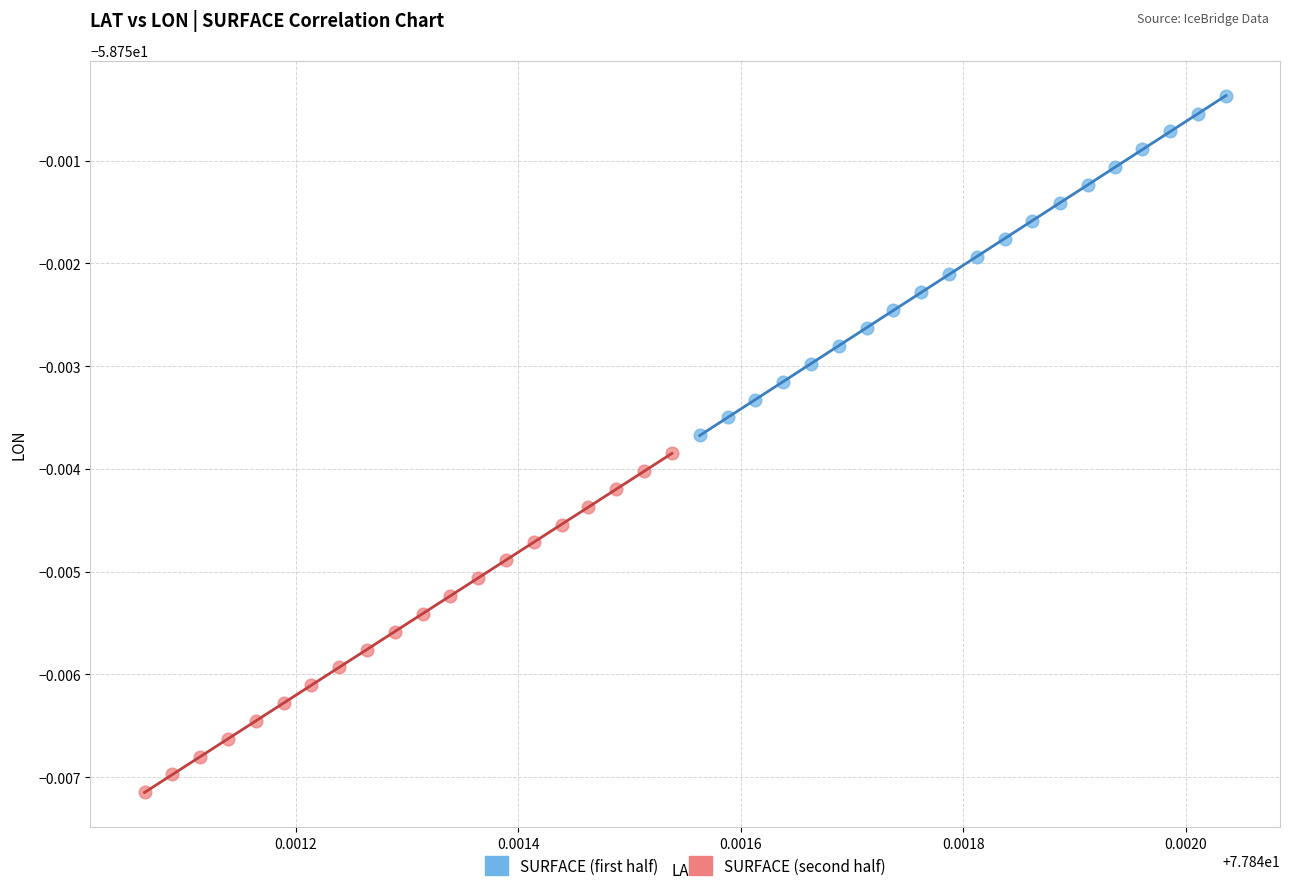

What are all the series names shown in the legend?

SURFACE (first half), SURFACE (second half)